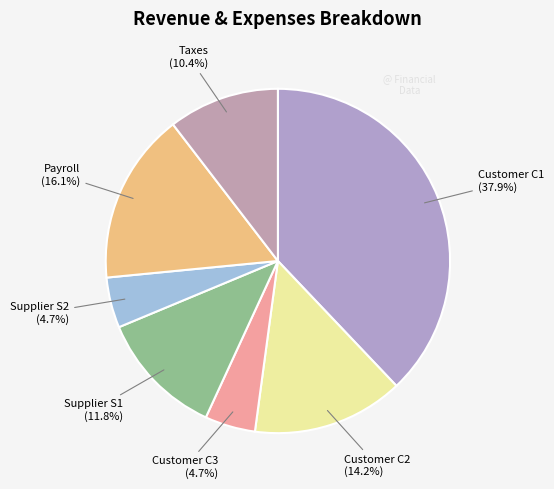

Count the number of slices in the pie.

7